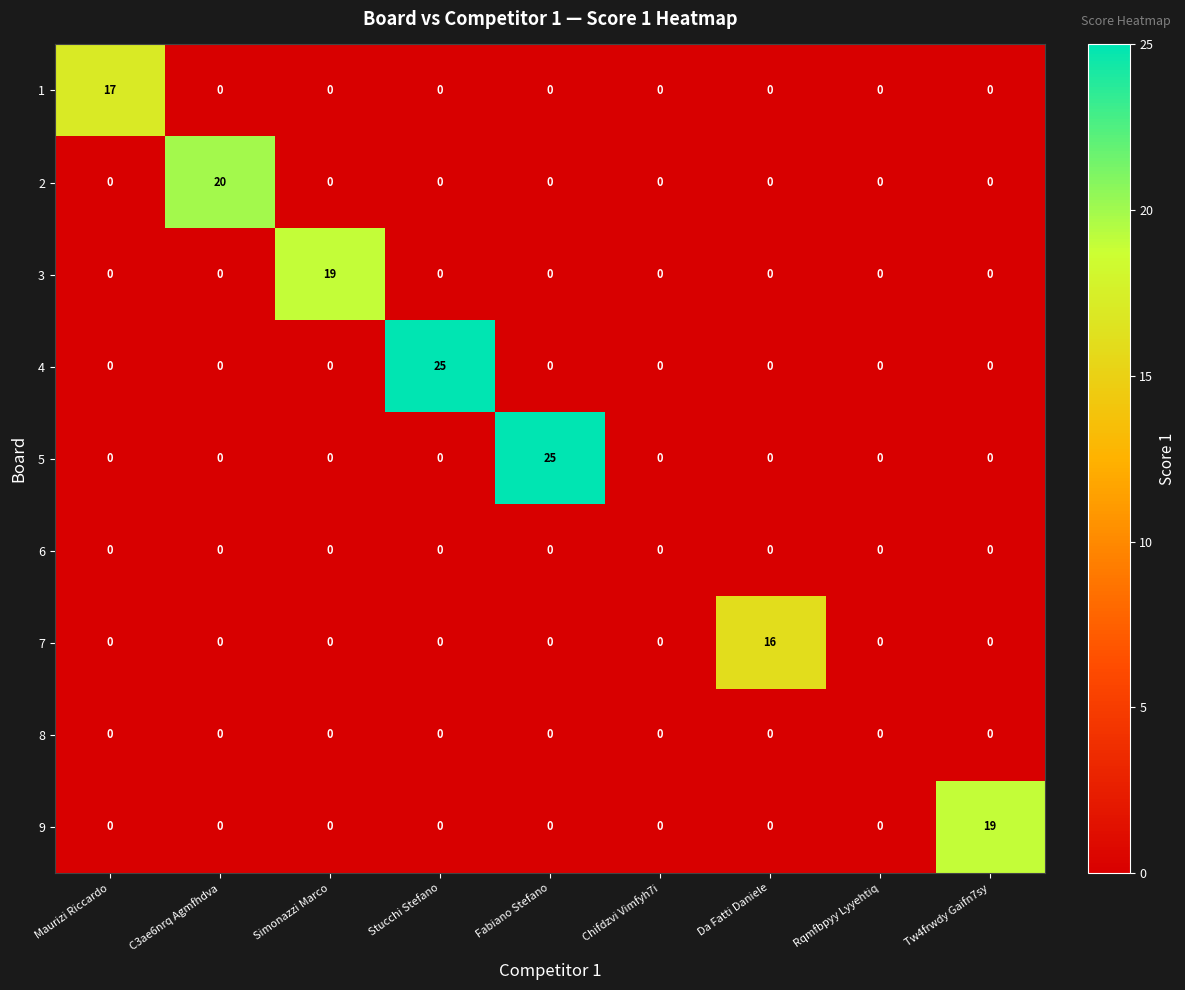

Count the number of data series in this chart.

9